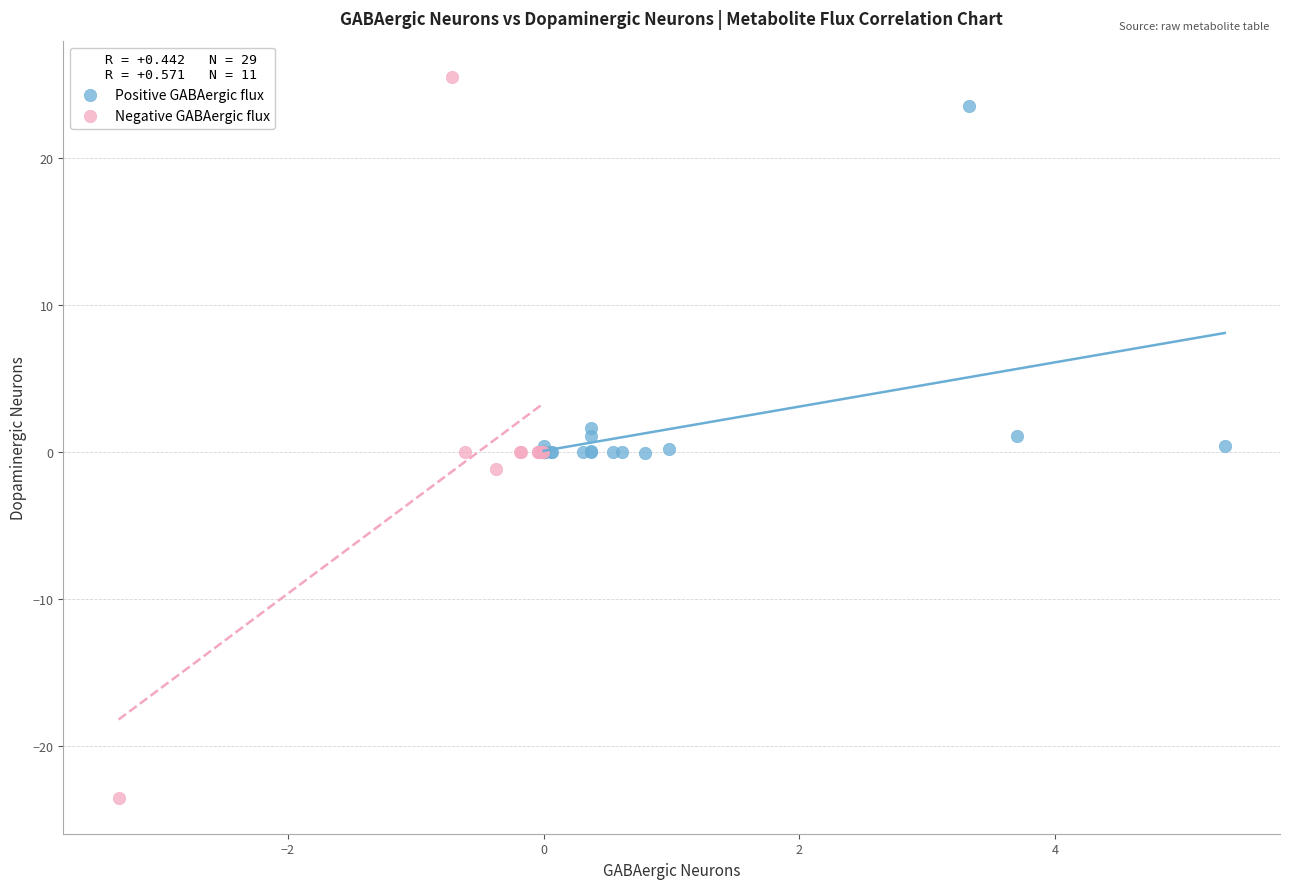

Which series reaches the minimum Y coordinate?

Negative GABAergic flux